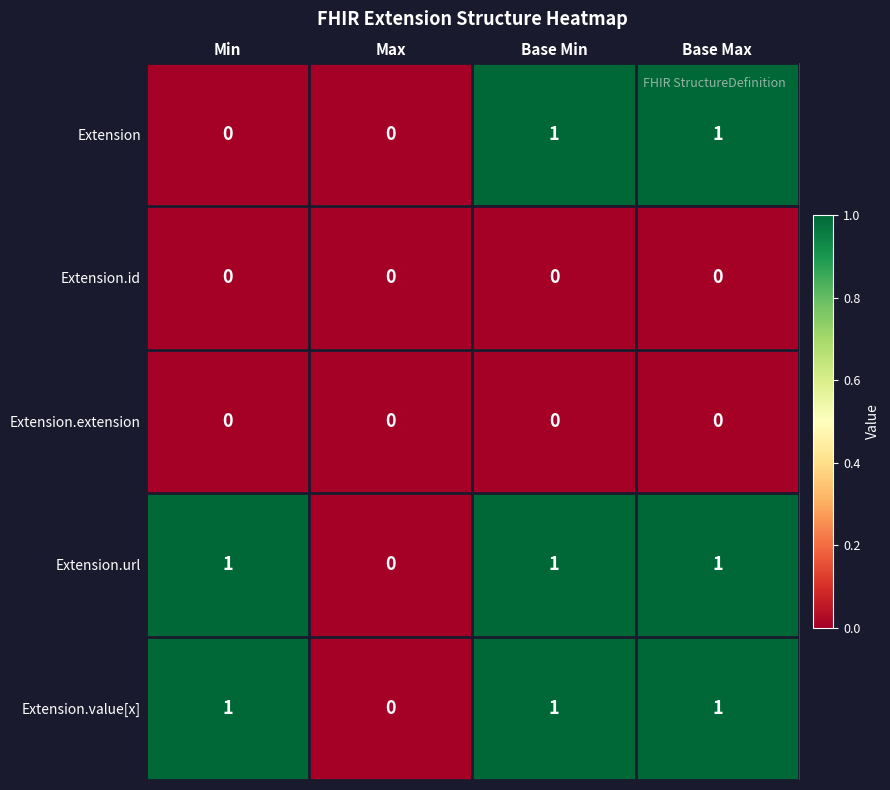

Reading left to right, transcribe all the data shown in this chart.

Extension: 0	0	1	1
Extension.id: 0	0	0	0
Extension.extension: 0	0	0	0
Extension.url: 1	0	1	1
Extension.value[x]: 1	0	1	1